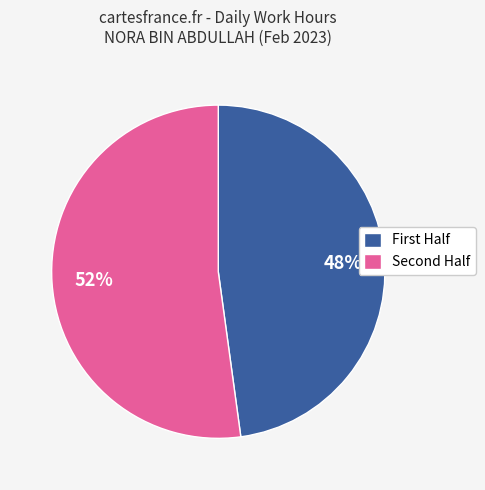

To the nearest percent, what is the average slice percentage?

50%